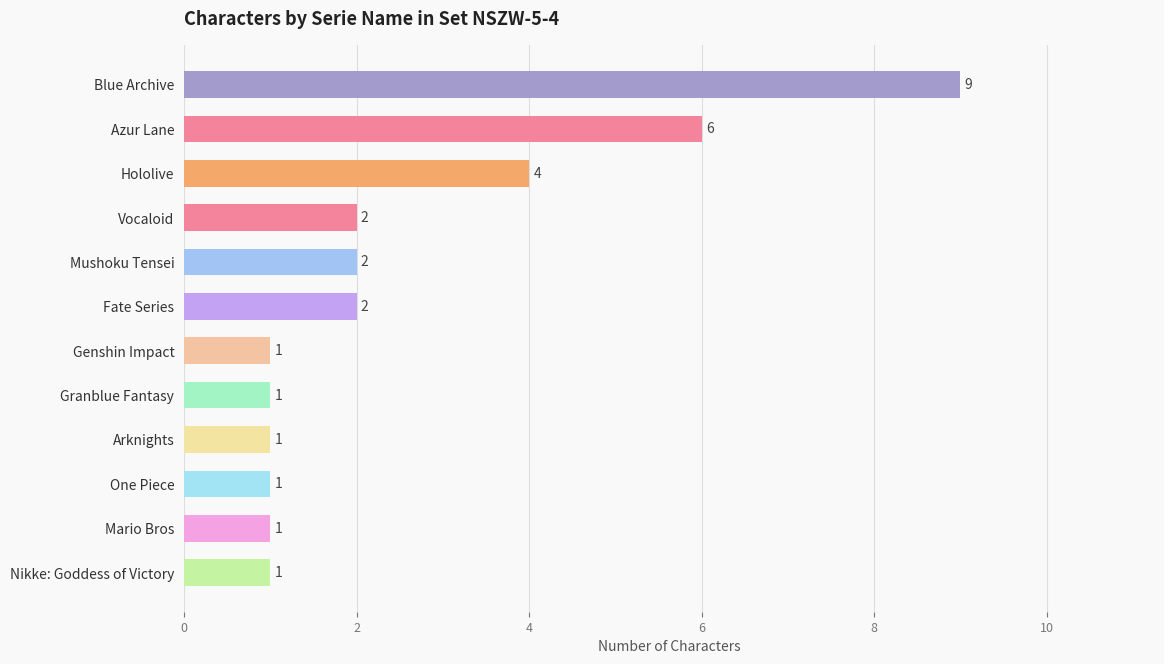

What is the greatest value displayed?

9